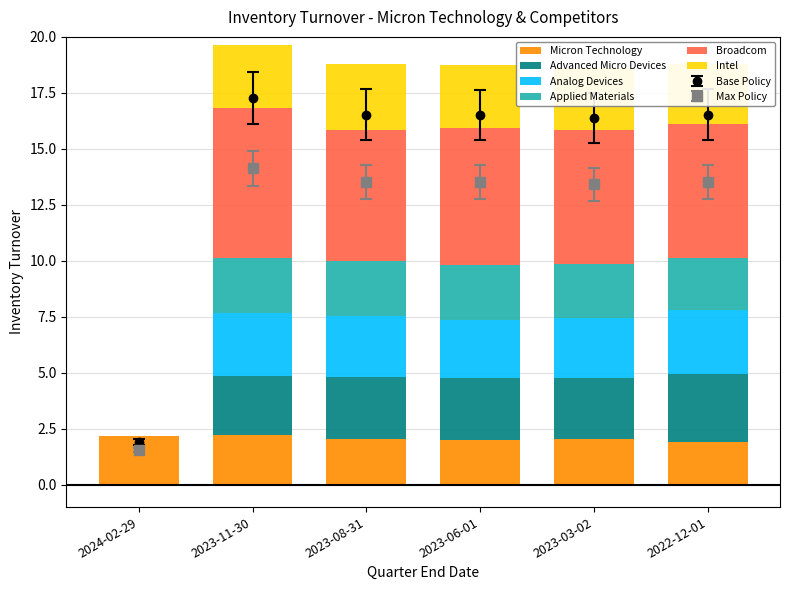

How many groups of bars are there?

6